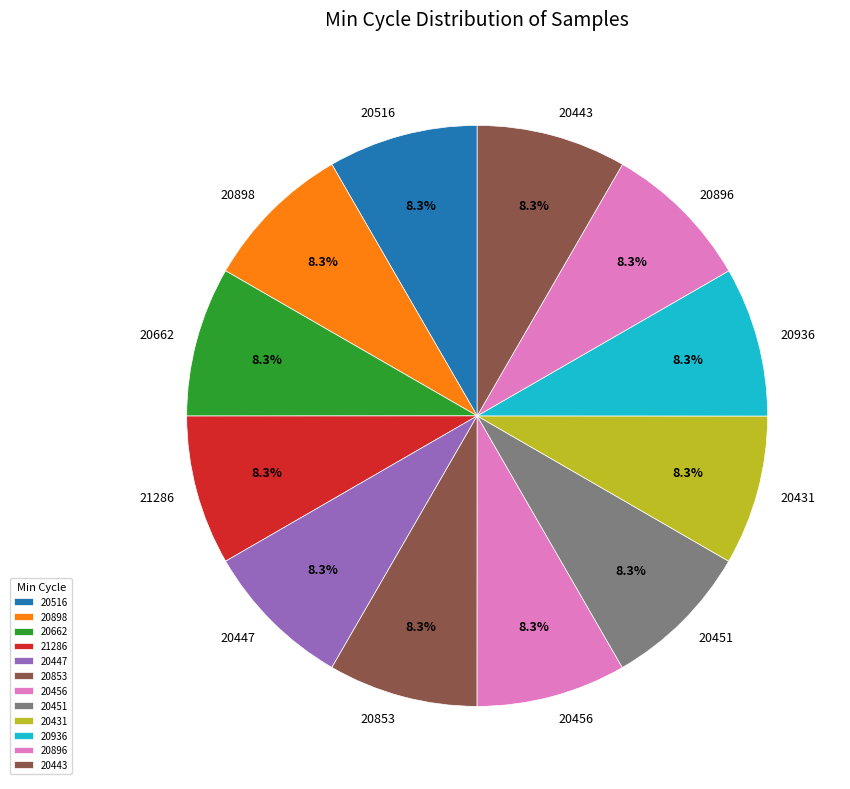

Does 20662 account for over 50% of the chart?

No